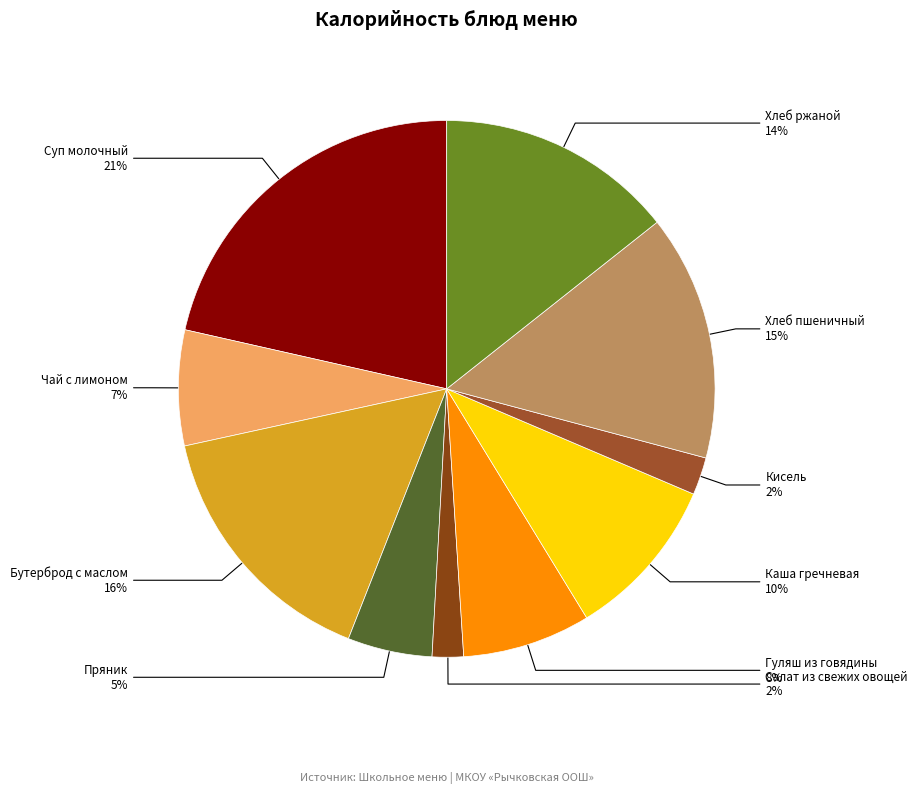

What percentage is the Чай с лимоном slice, to the nearest percent?

7%